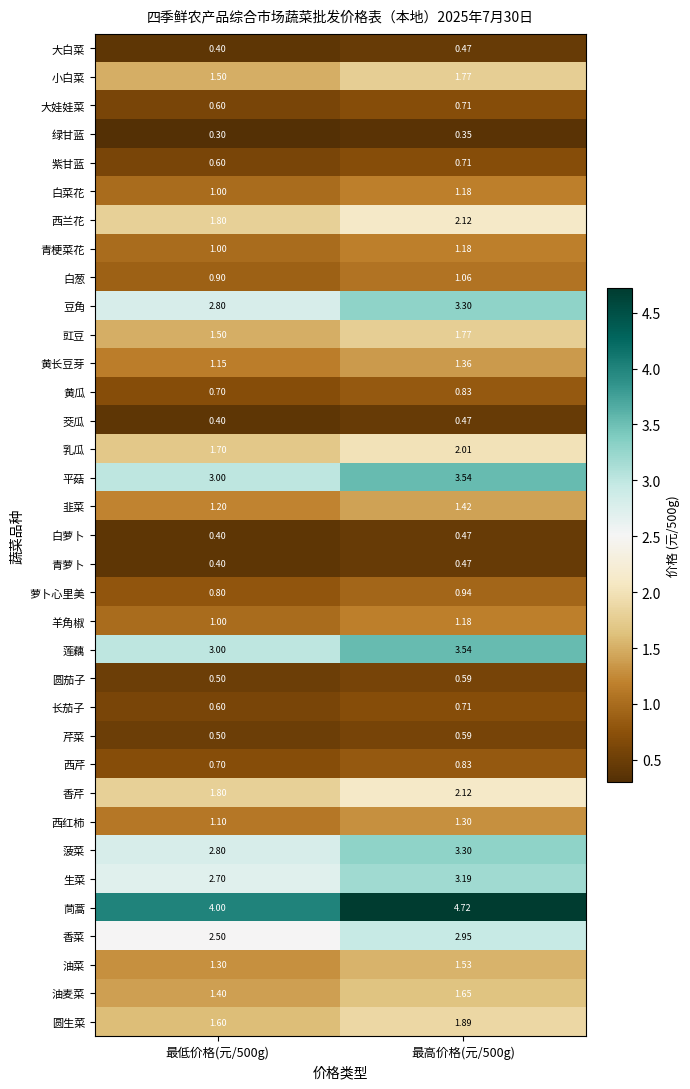

At which category does the chart reach its peak across all series?

最高价格(元/500g)